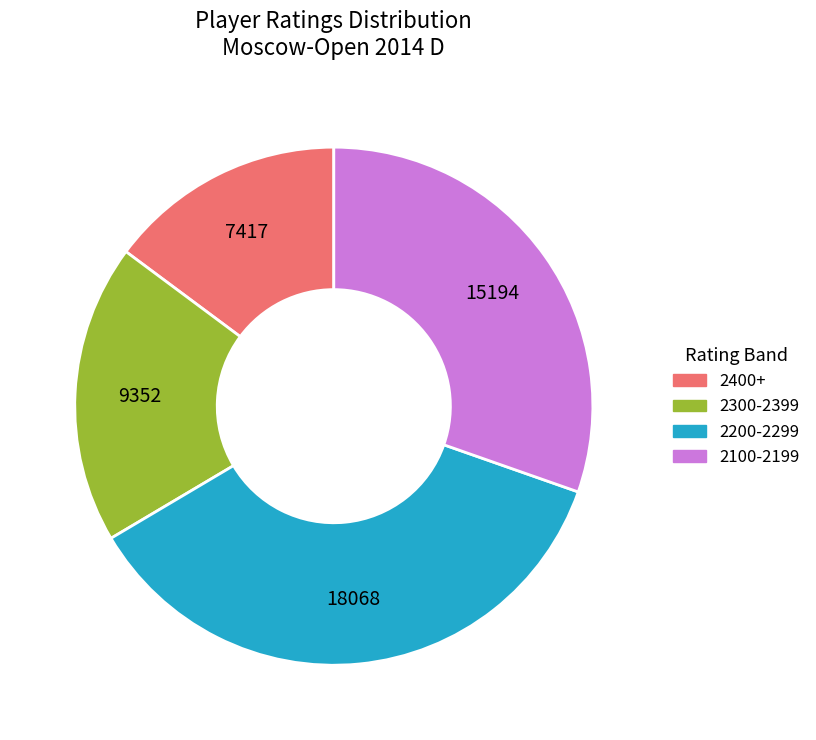

Does any single category account for the majority?

No